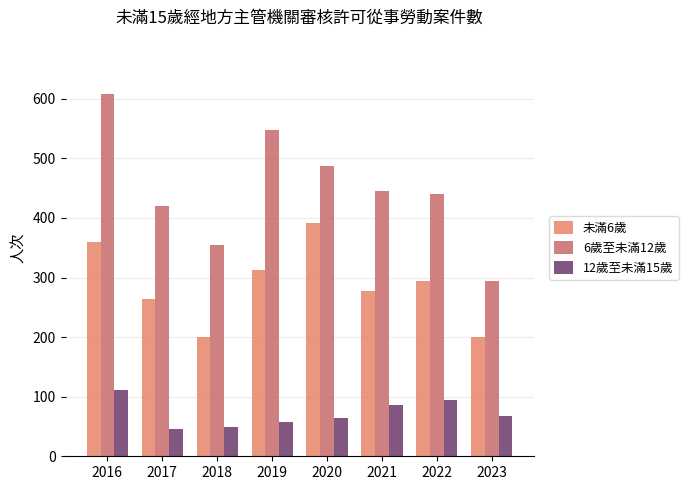

What is the spread (max minus min) of values at 2018?

306